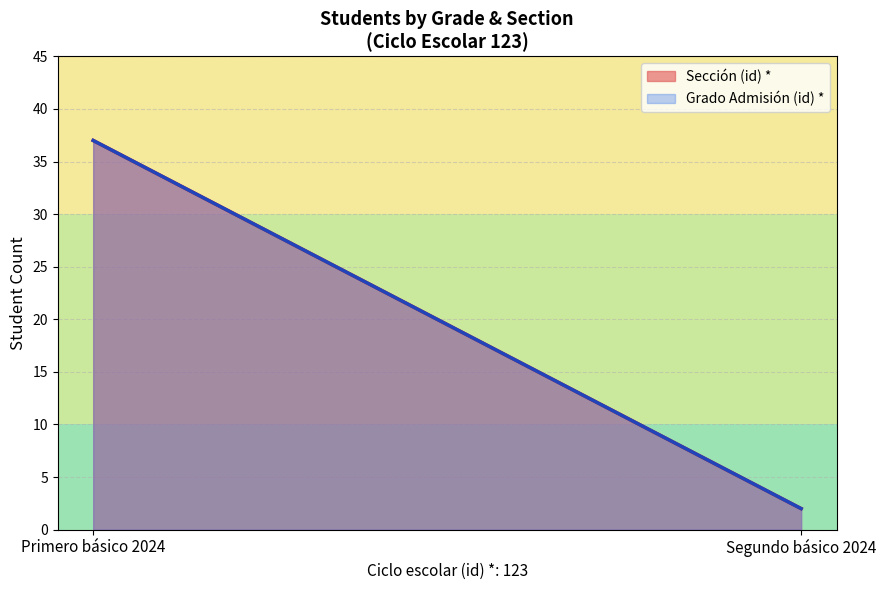

The Sección (id) * series shows 626 at 24. True or false?

False